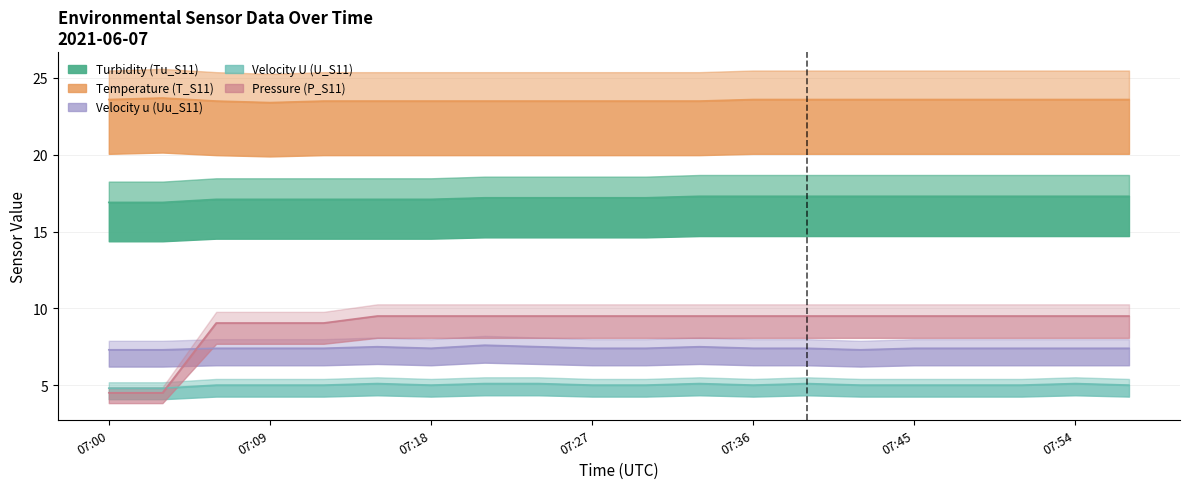

True or false: U_S11 and T_S11 intersect in this chart.

False